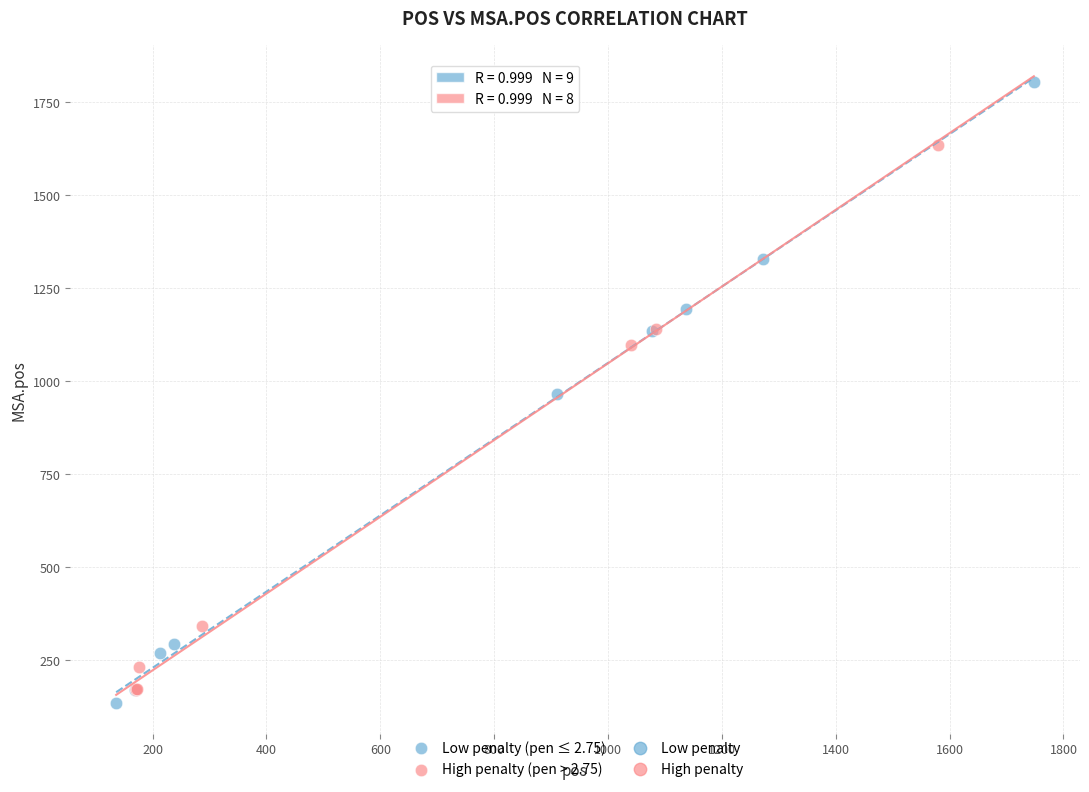

Which series has the widest spread of Y values?

Low penalty (pen ≤ 2.75)